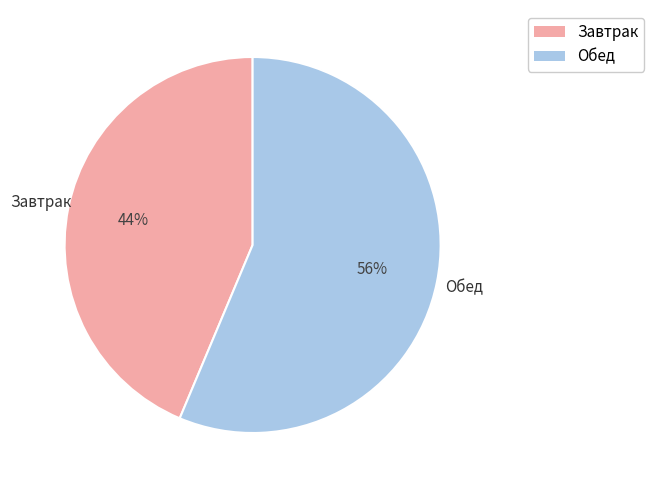

Does any single category account for the majority?

Yes